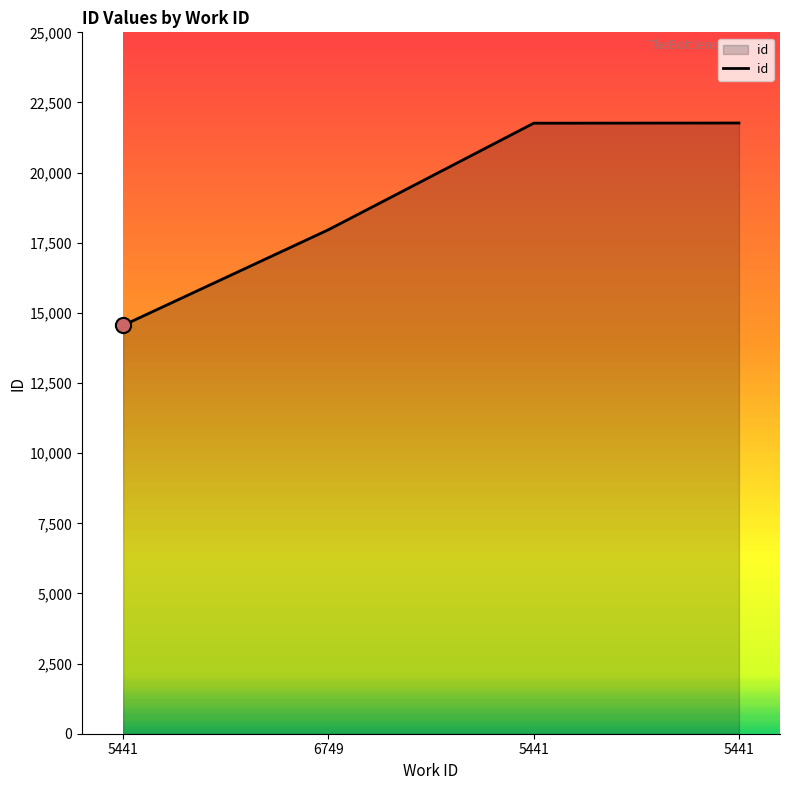

Which has a higher value, 5441 or 5441?

5441